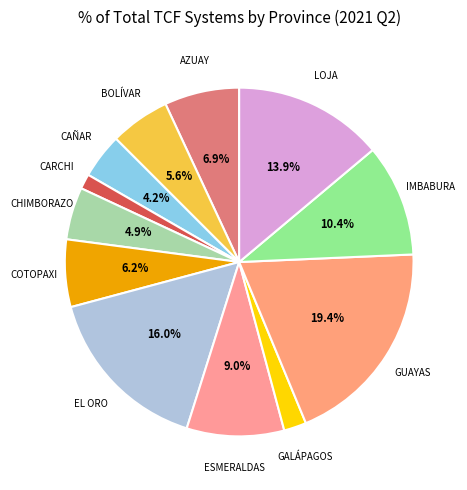

Does GALÁPAGOS represent more than half of the total?

No